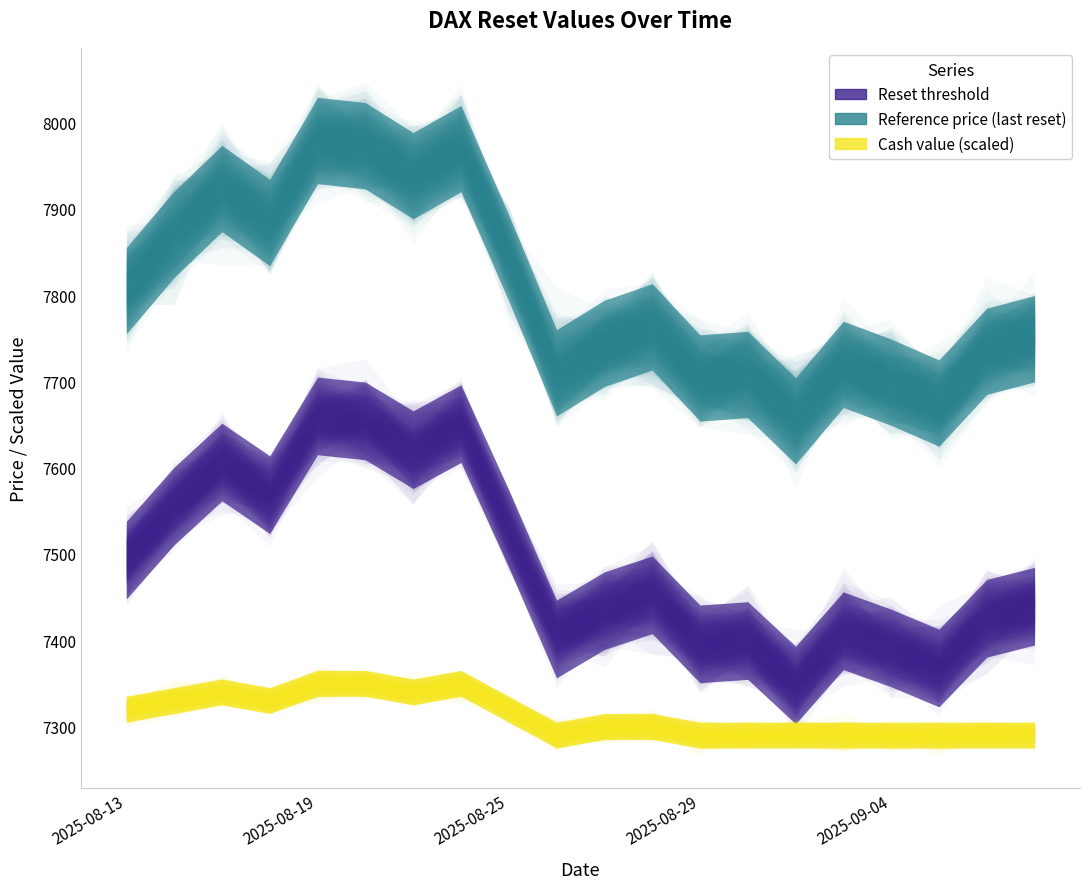

Rank the series by their maximum value, from highest to lowest.

Reference price (last reset), Reset threshold, Cash value